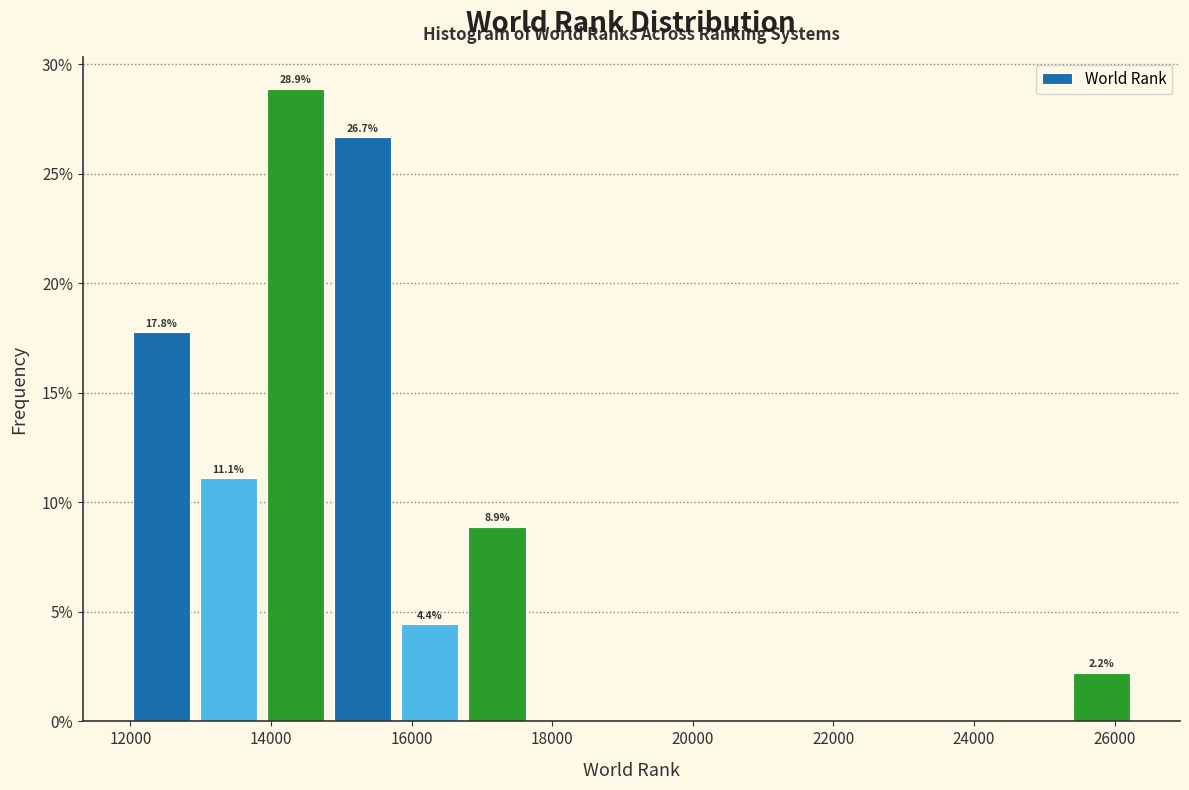

Which range on the x-axis has the tallest bar?

13800 to 14800